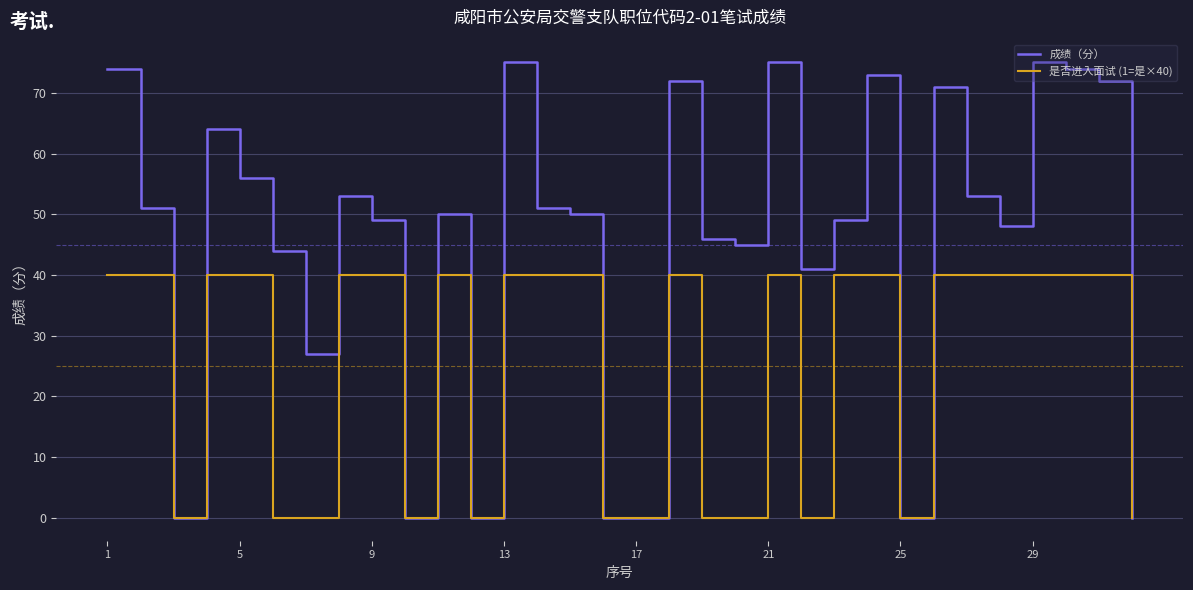

What is the greatest value displayed?

75